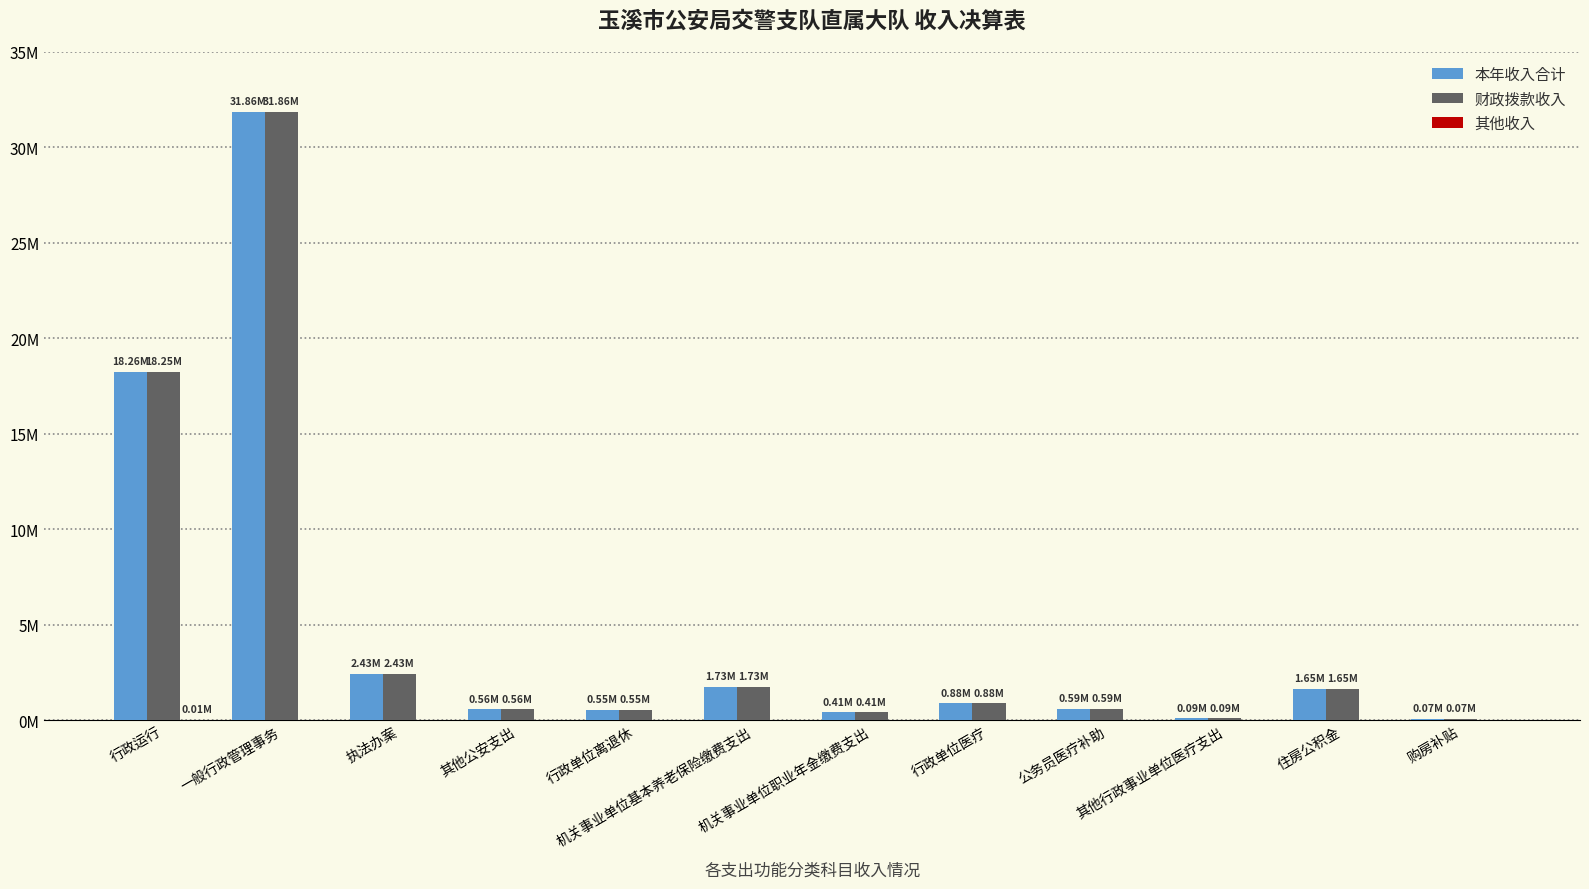

Count the number of categories in the chart.

12